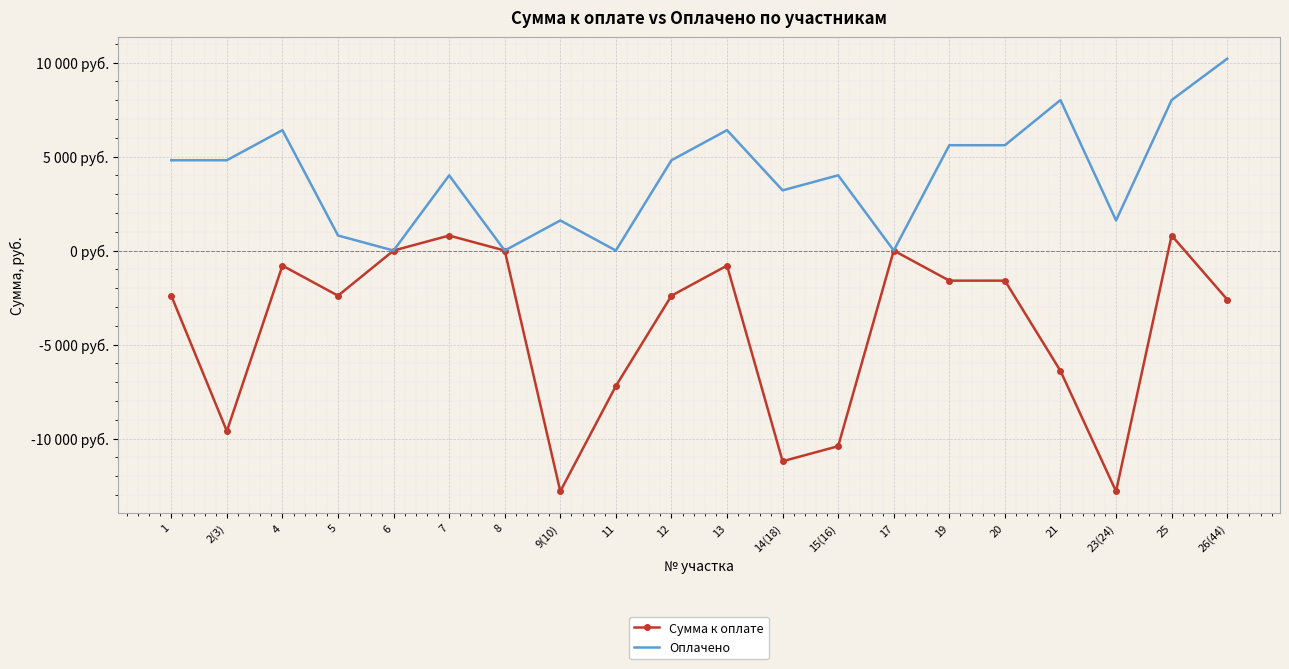

What are all the series names shown in the legend?

Сумма к оплате, Оплачено